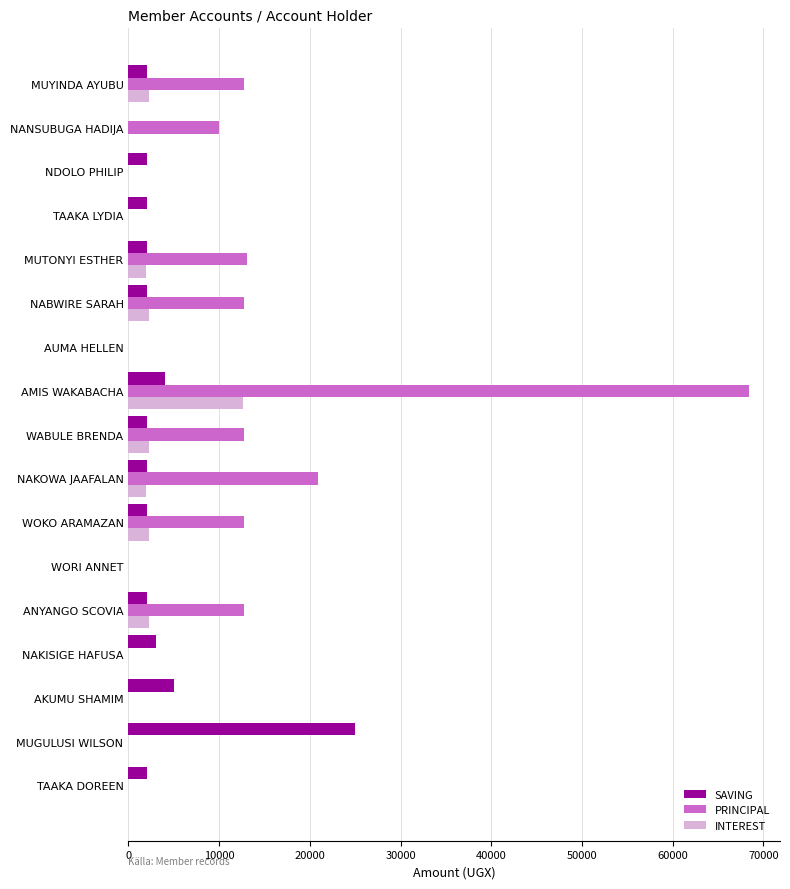

What is the sum of all SAVING values?

57000